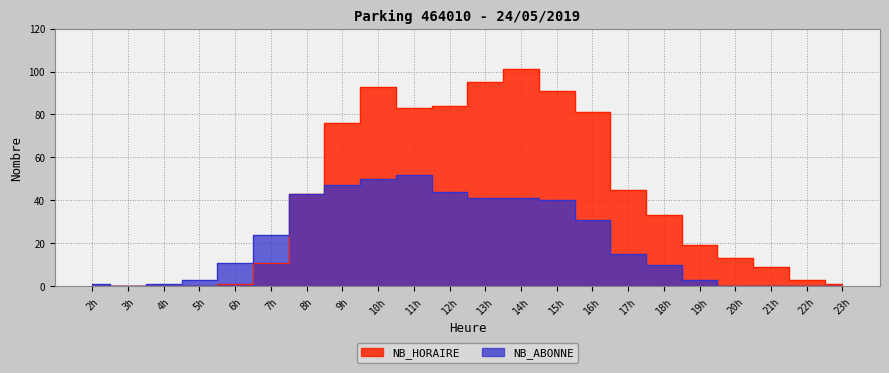

The NB_ABONNE series shows 63 at 9h. True or false?

False